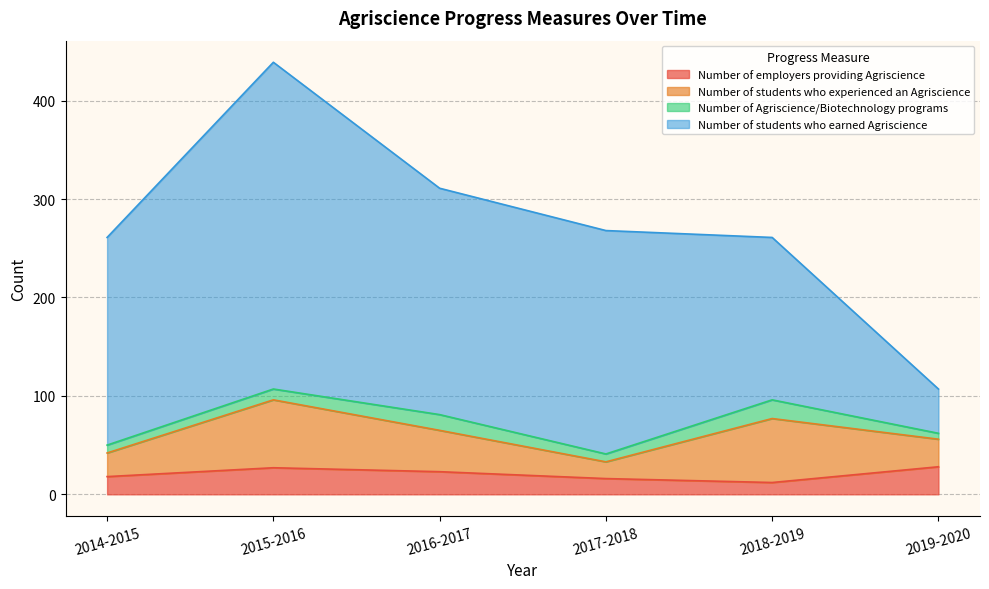

At which category is the sum across all series the highest?

2015-2016